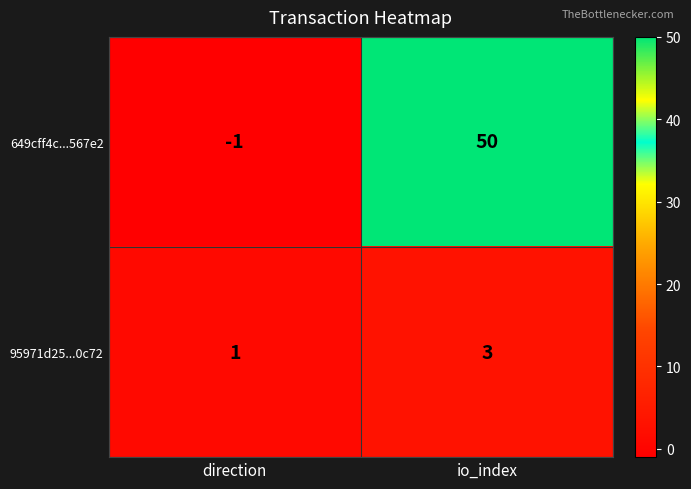

What is the spread (max minus min) of values at io_index?

47